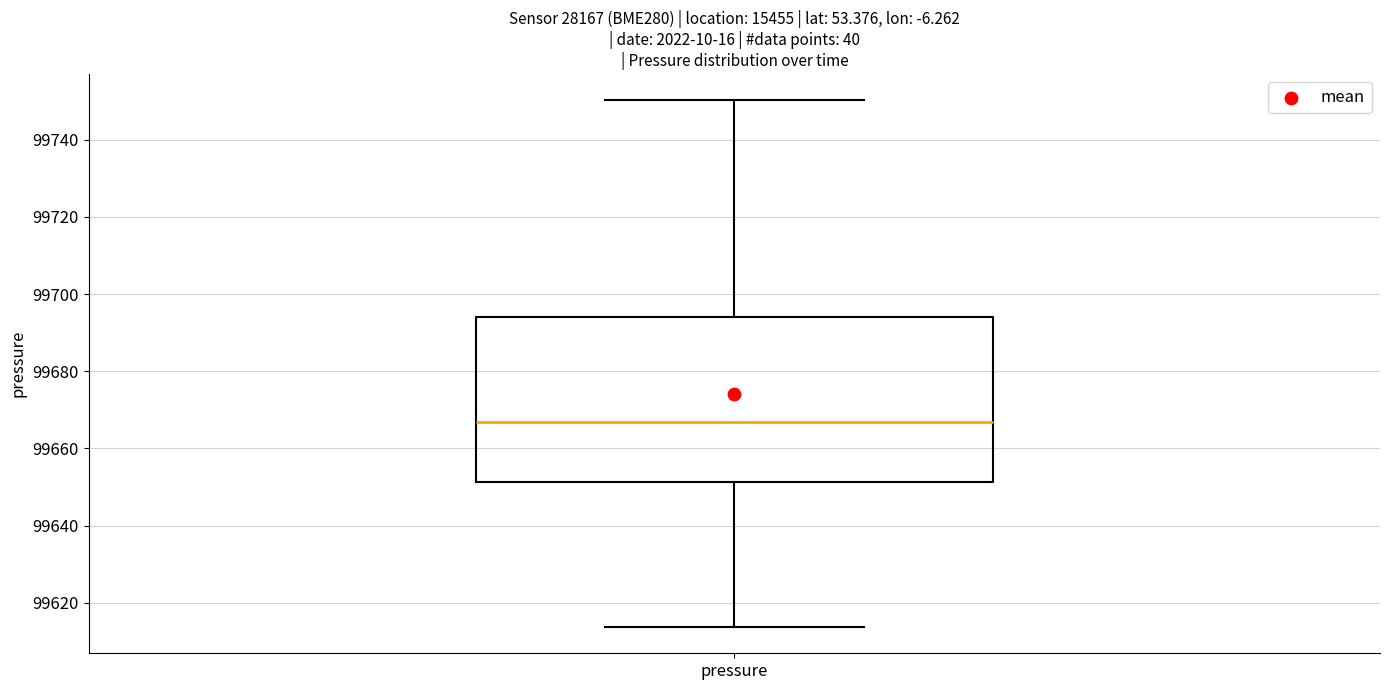

Transcribe this box plot: give where the median line is, the range the box spans, and where the two whiskers end, as read against the y-axis. The values are not printed on the chart, so give them approximately, as read against the axis.

median 99666, box 99652 to 99694, whiskers 99614 to 99750